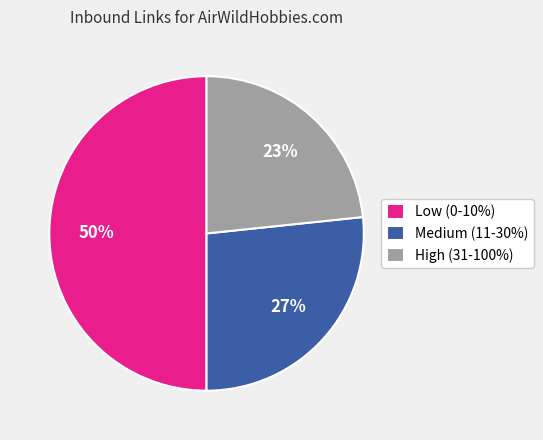

Approximately how many times larger is the value at High (31-100%) compared to Low (0-10%)?

0.5